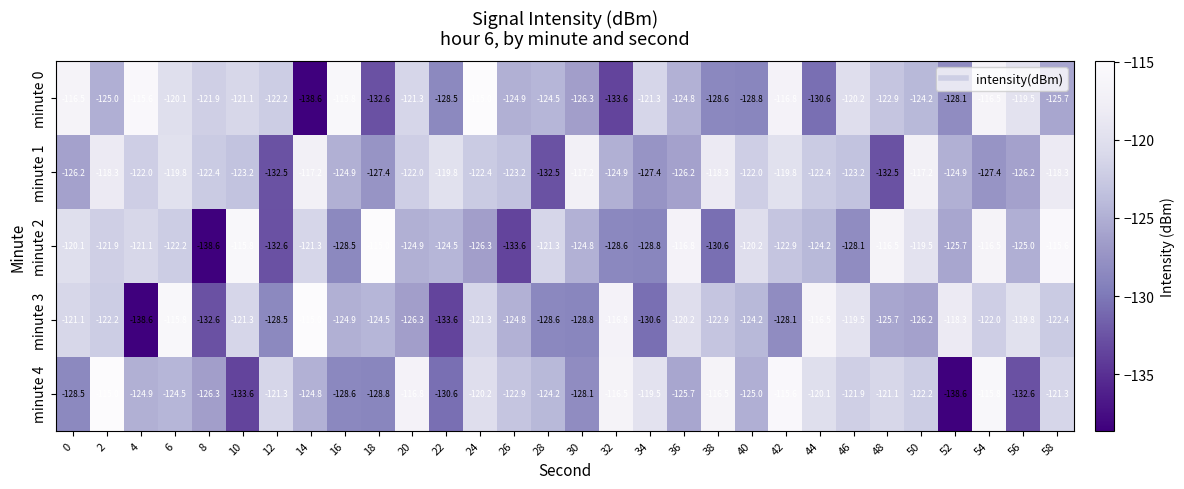

Rank the series at 56 from highest to lowest value.

minute 0, minute 3, minute 2, minute 1, minute 4